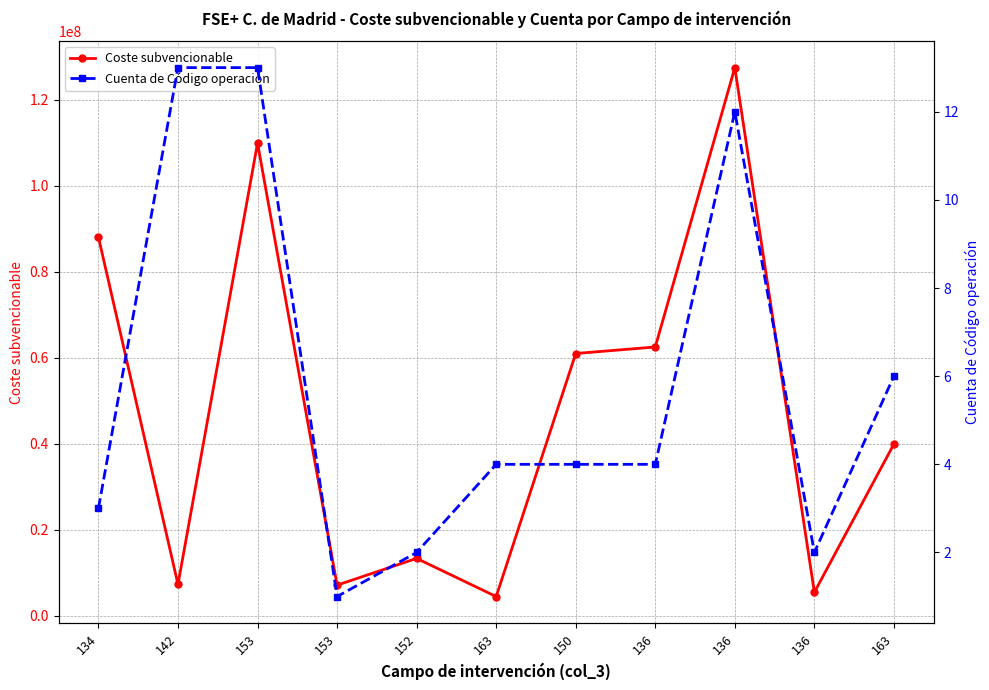

Between 150 and 136, which series saw the biggest shift?

Coste subvencionable